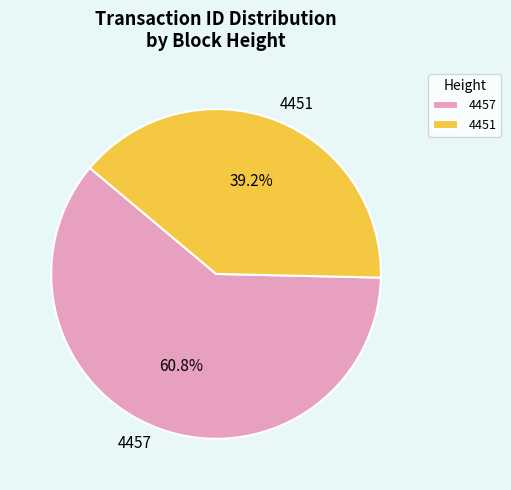

True or false: 4457 accounts for 51% of the total.

False